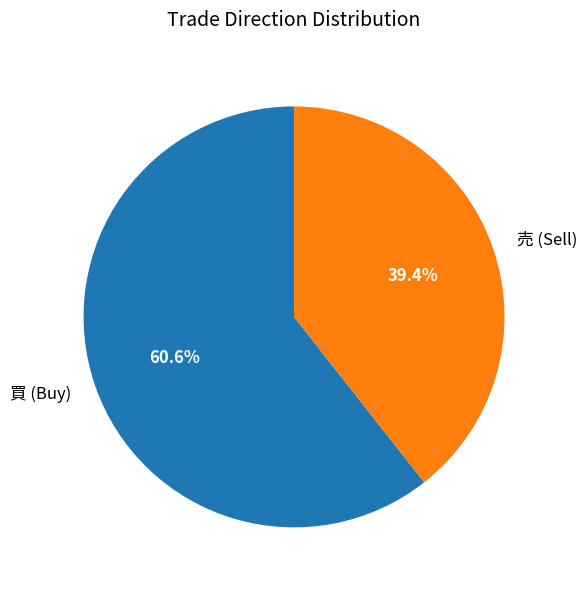

Which slice represents more than half of the pie?

買